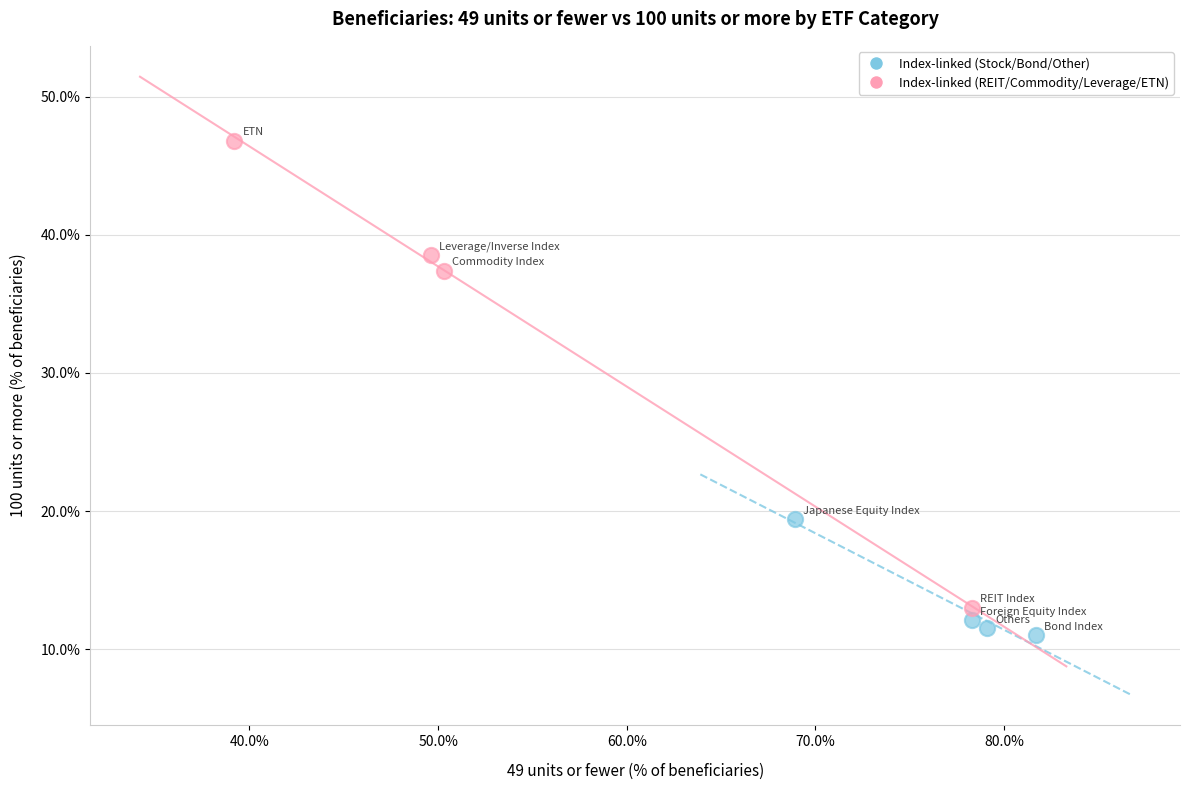

Which series reaches the minimum Y coordinate?

Index-linked (Stock/Bond/Other)